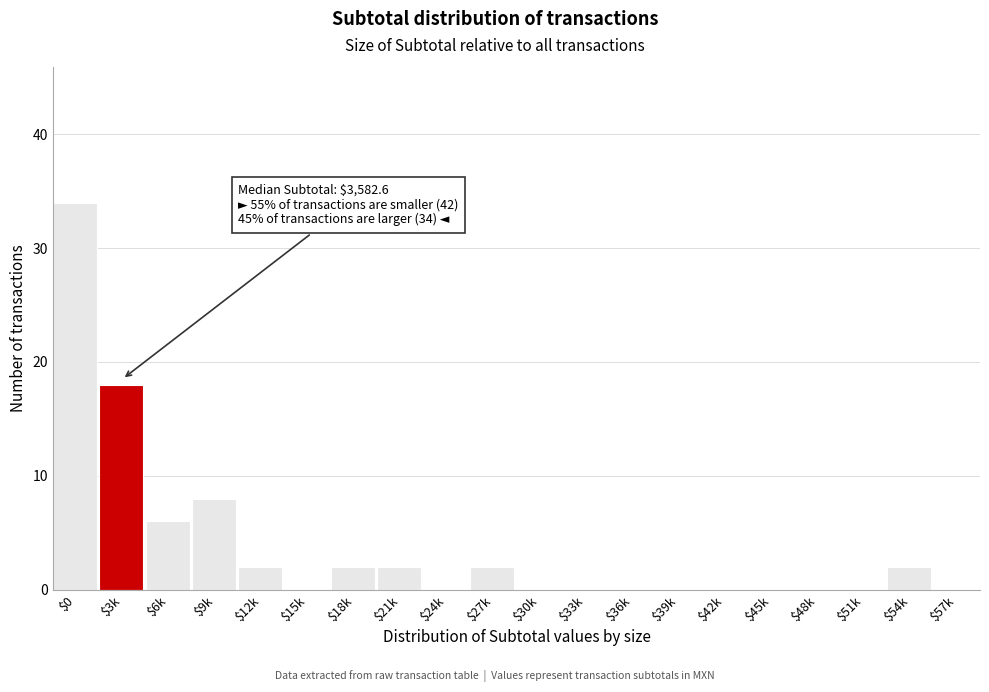

What is the sum of all values?

76